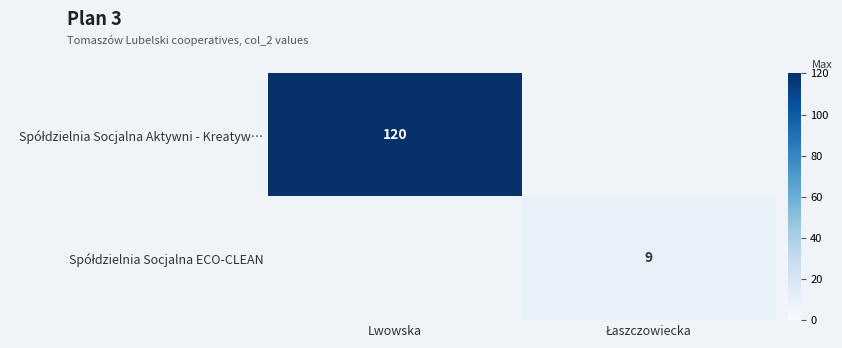

Rank the categories by Spółdzielnia Socjalna Aktywni - Kreatyw… value from lowest to highest.

Lwowska, Łaszczowiecka